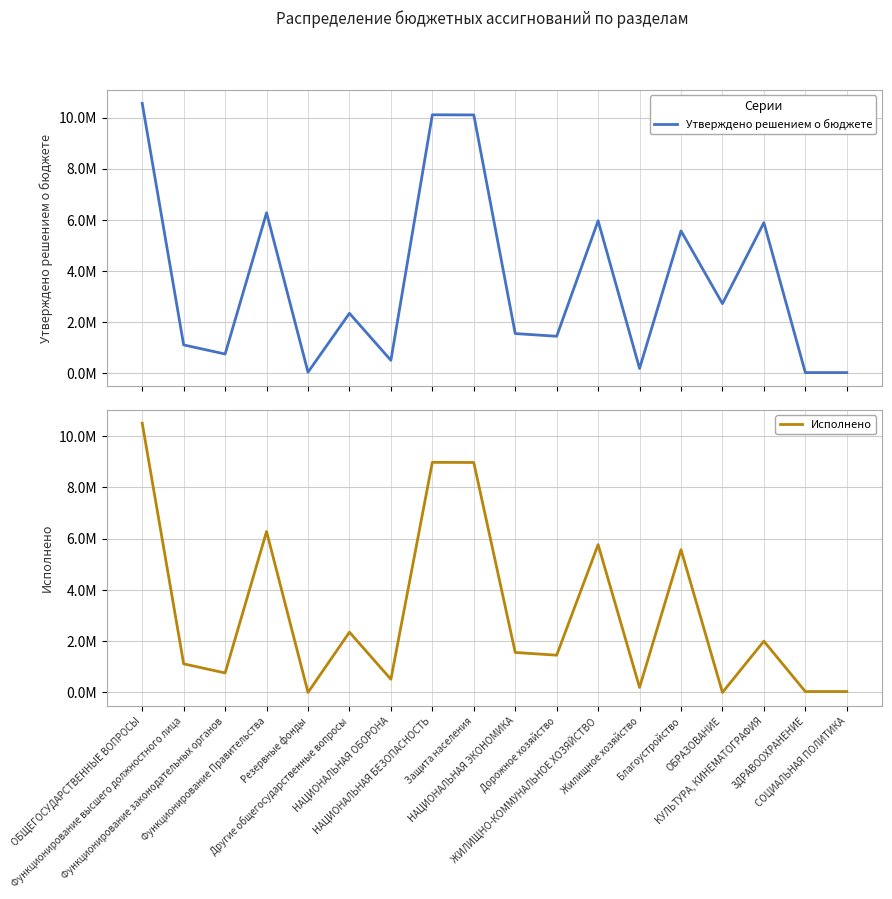

The value of Исполнено at НАЦИОНАЛЬНАЯ ОБОРОНА is 513908.0. True or false?

True